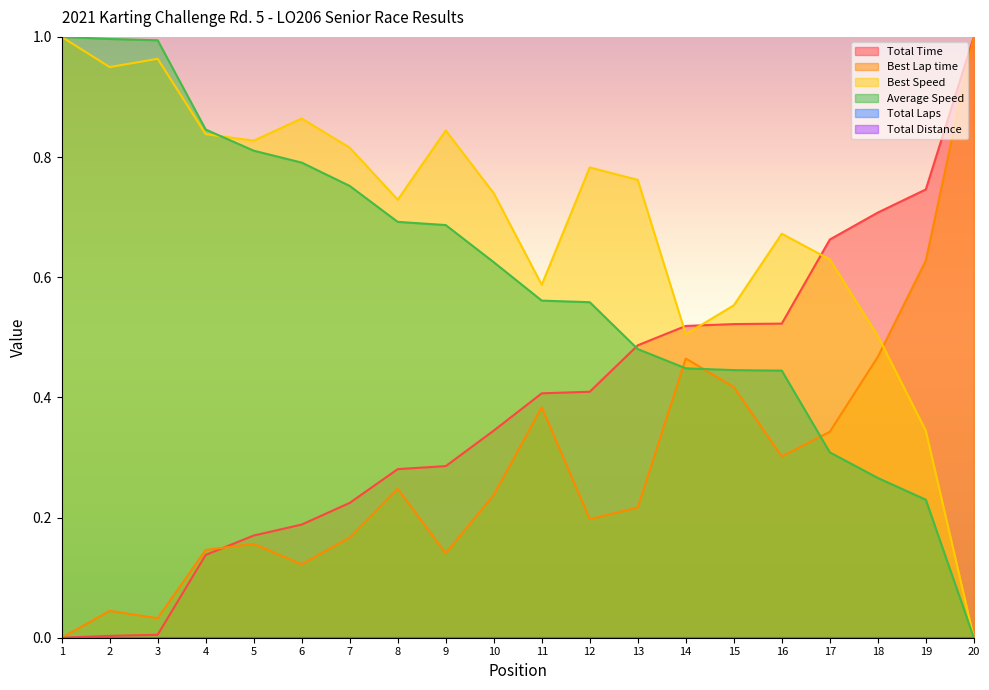

Count the number of data series in this chart.

4